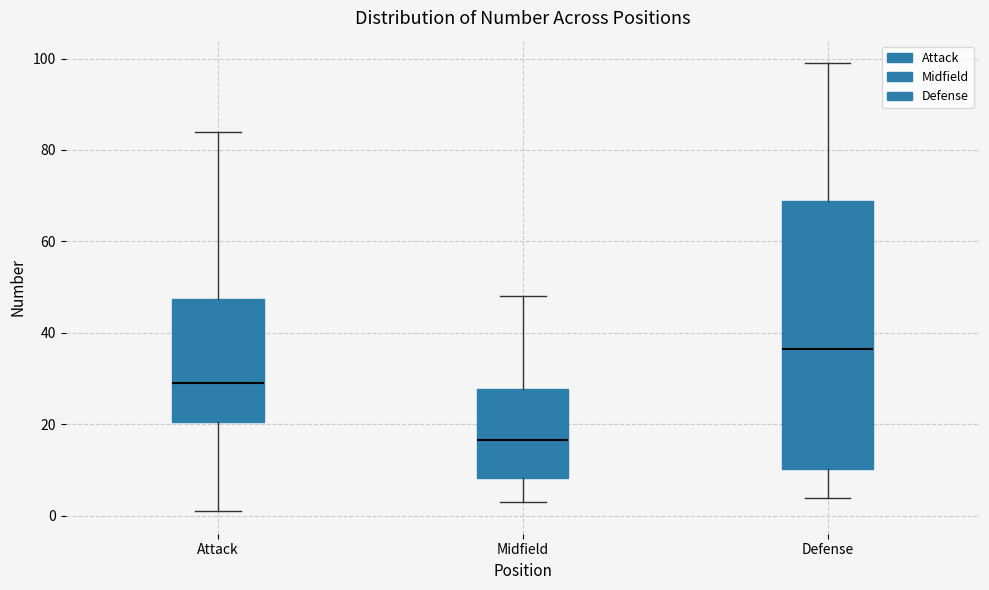

Where is the lower edge of the box for Midfield on the y-axis? The values are not printed on the chart, so give them approximately, as read against the axis.

8